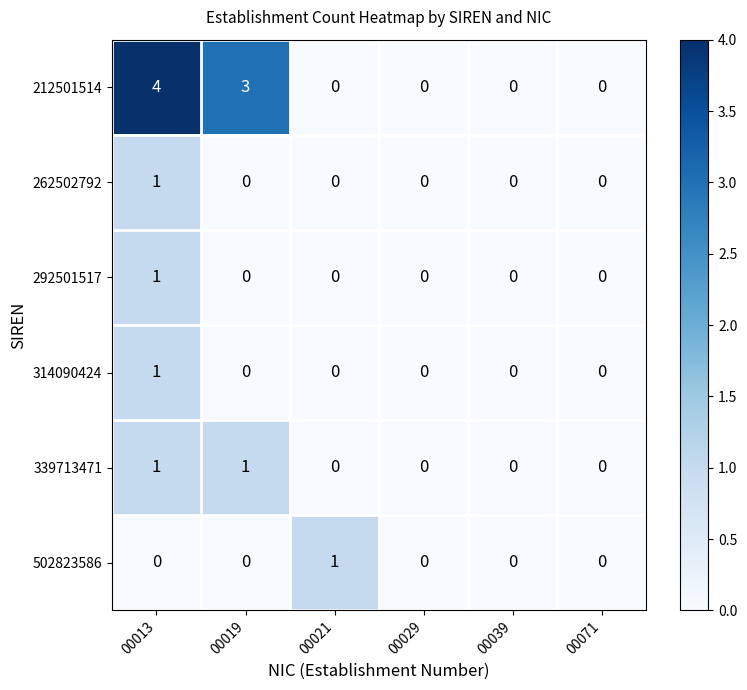

How many positive values does the 314090424 series have?

1